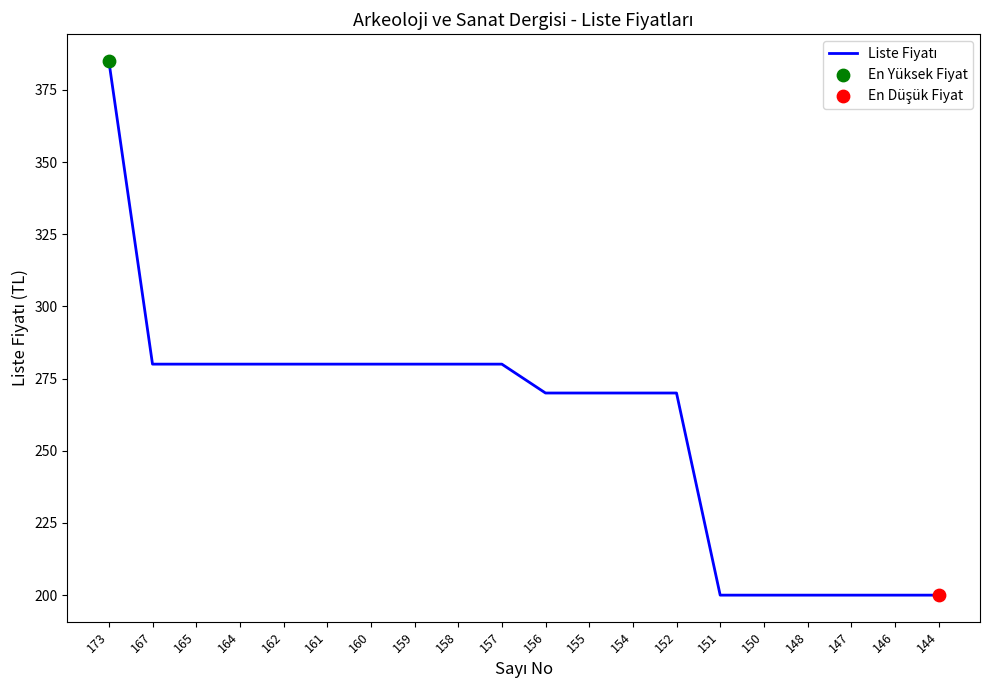

Between 147 and 160, which is larger?

160